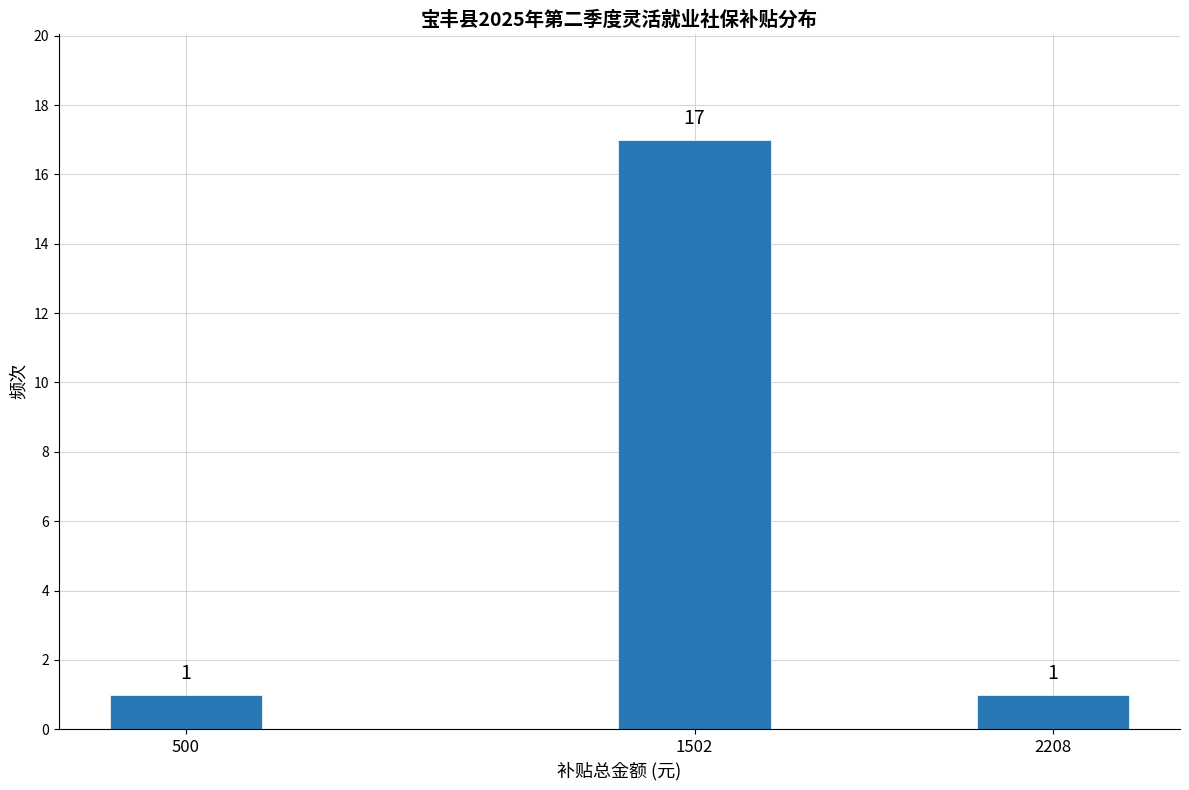

Reading right to left, what are all the values shown in this chart?

1	17	1